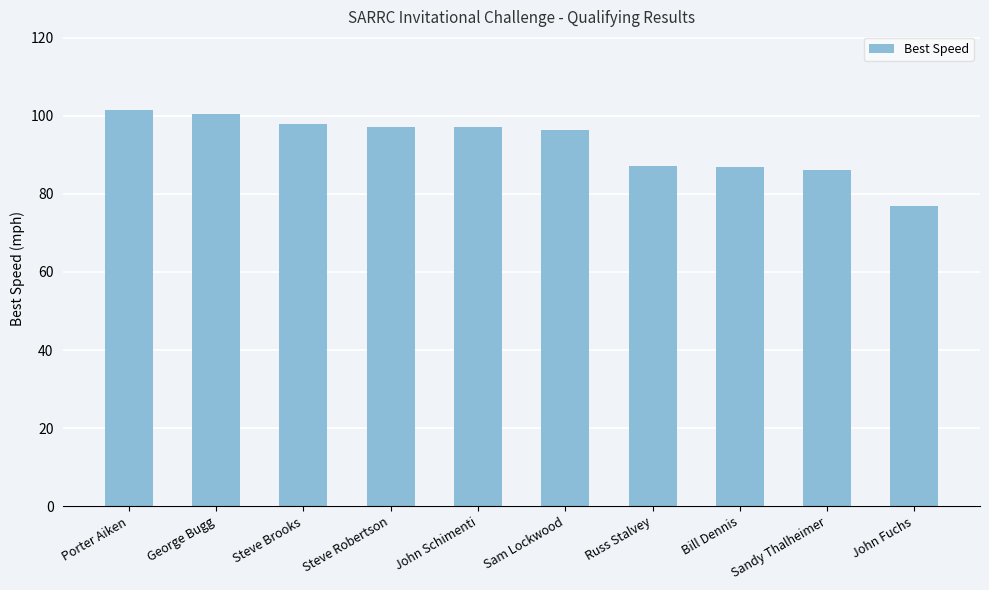

Is it true that the value at Russ Stalvey is 31.6?

False